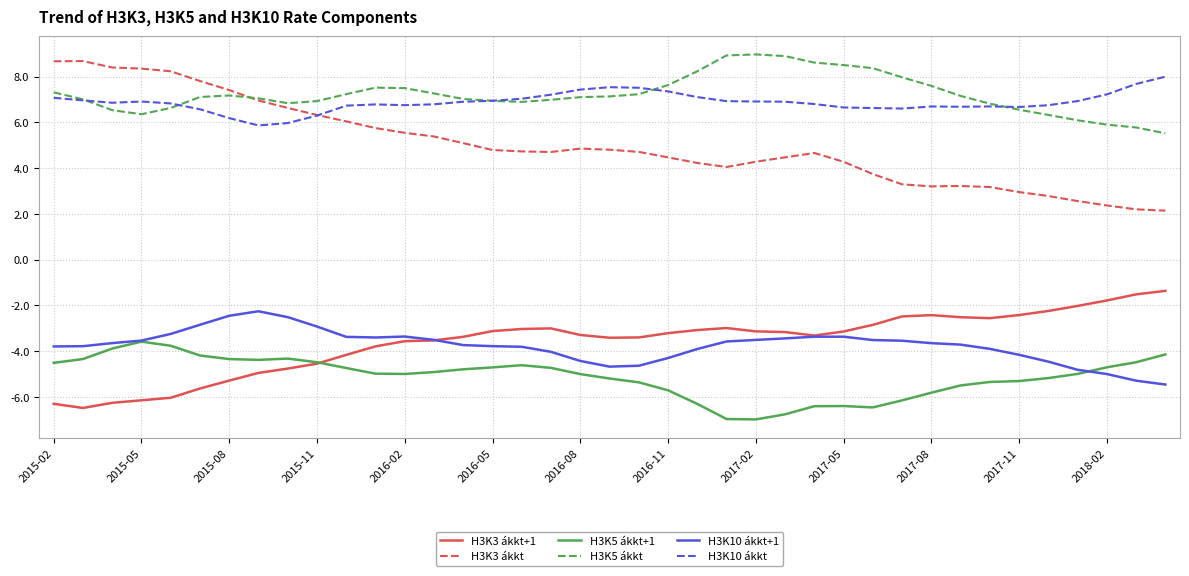

Which series has the widest spread of values?

H3K3 ákkt